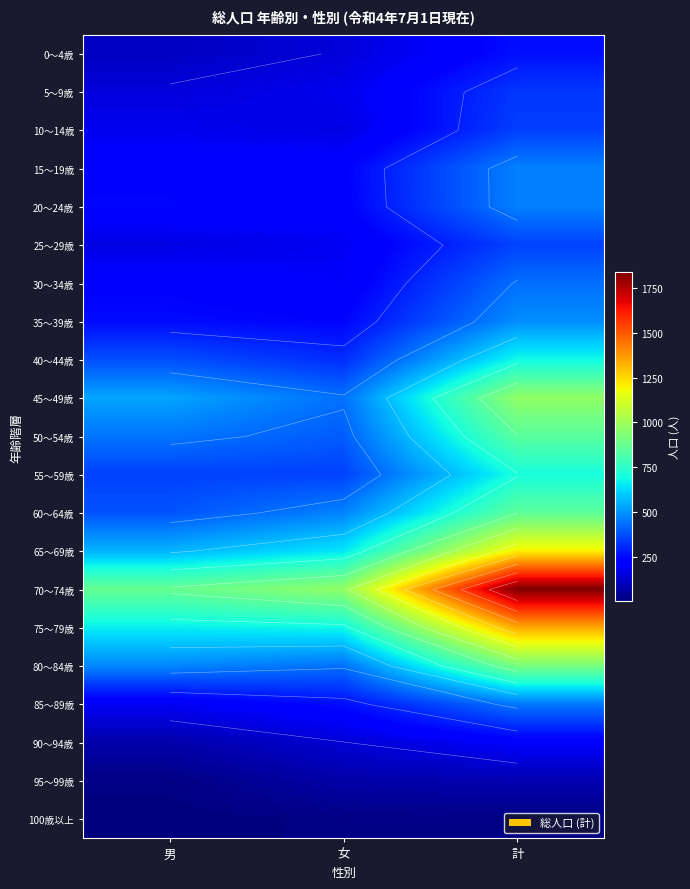

What is the sum of the 0～4歳 values at 計 and 女?

405